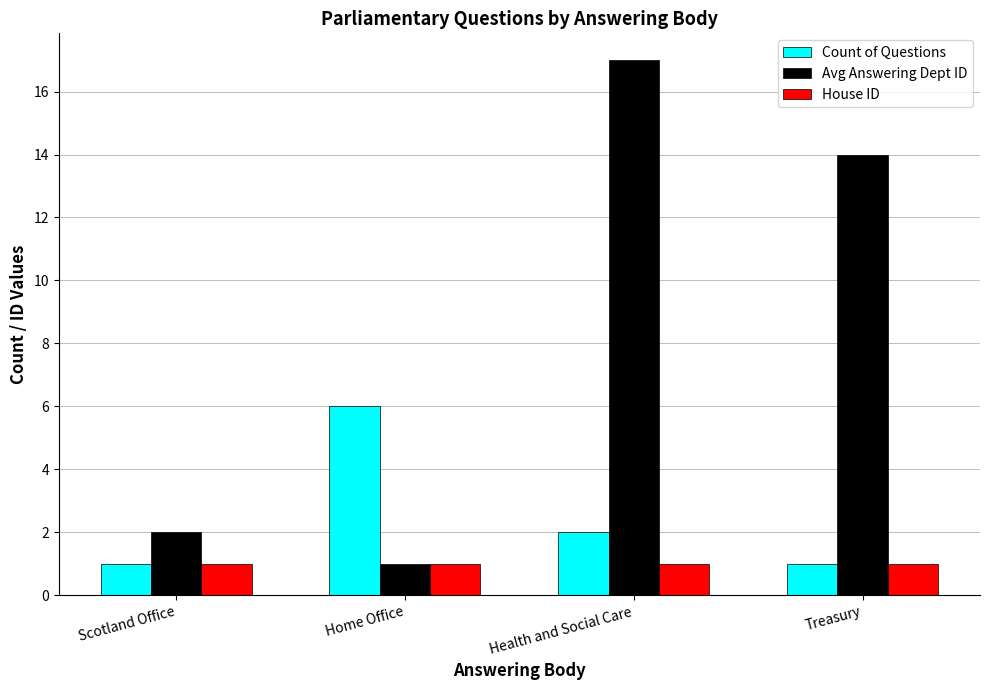

Which series has the largest range (max minus min)?

Avg Answering Dept ID